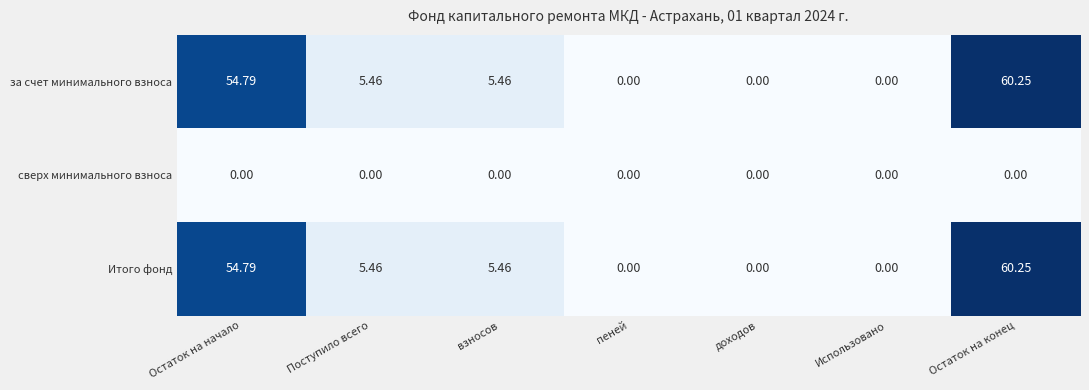

At which label does Итого фонд reach its peak?

Остаток на конец